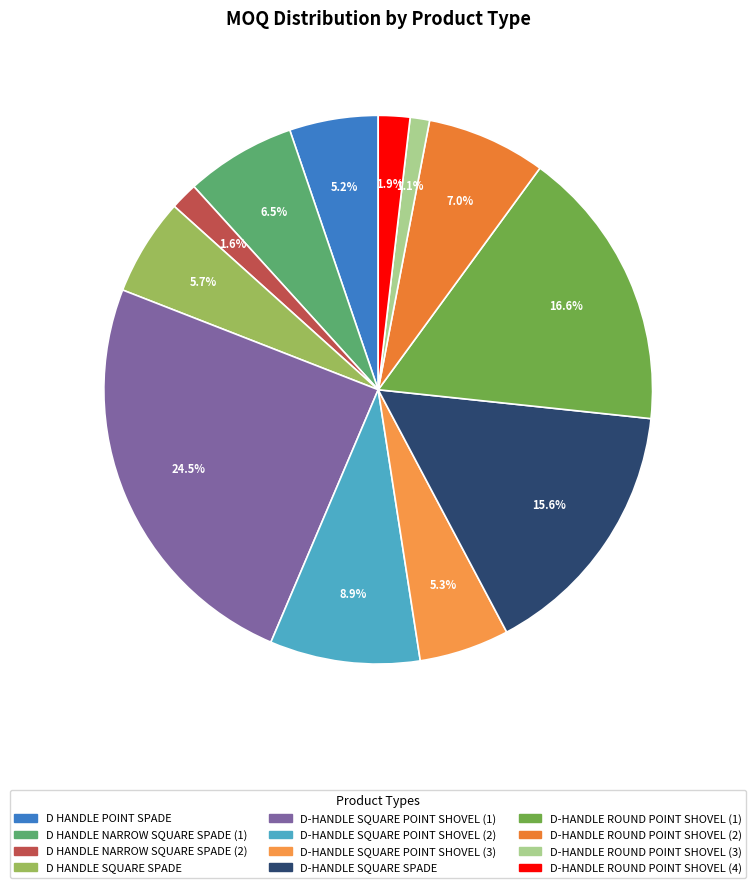

What percentage is NOT represented by D-HANDLE ROUND POINT SHOVEL (4)?

98.1%